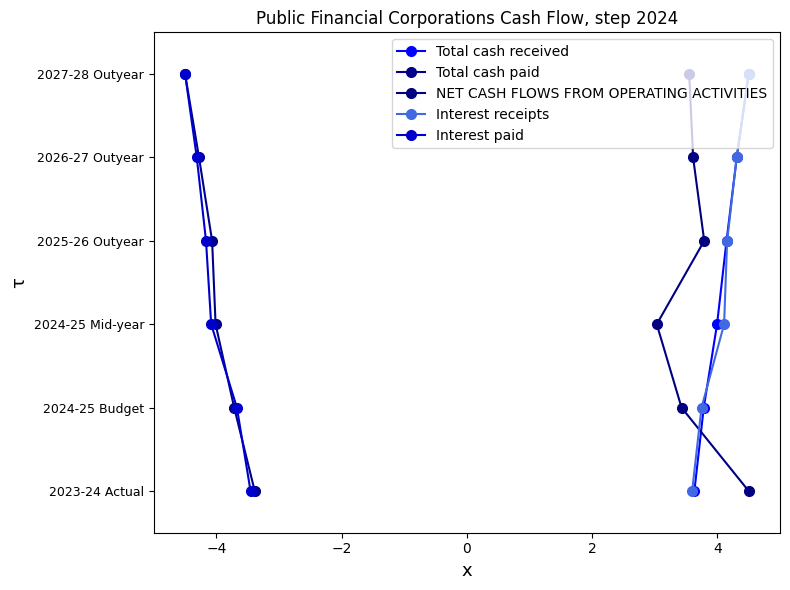

True or false: Interest receipts has more than 1 interior local peaks.

False